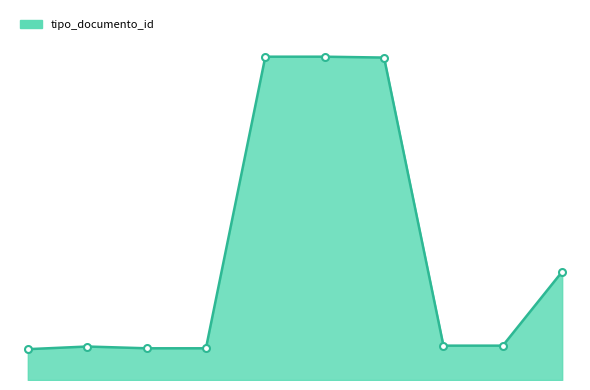

What is the average value?

145